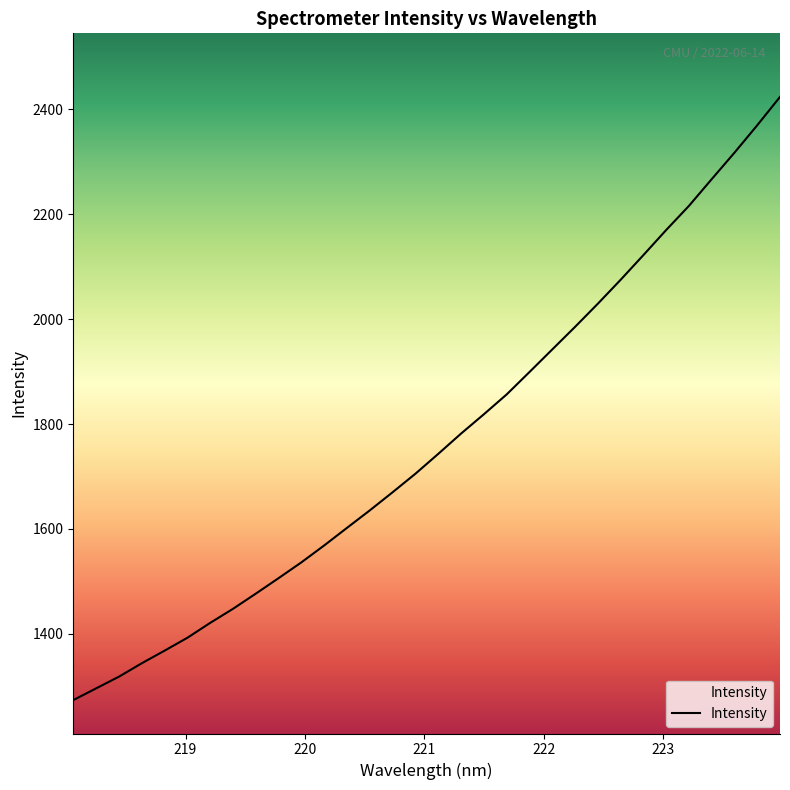

What is the smallest value displayed?

1273.6